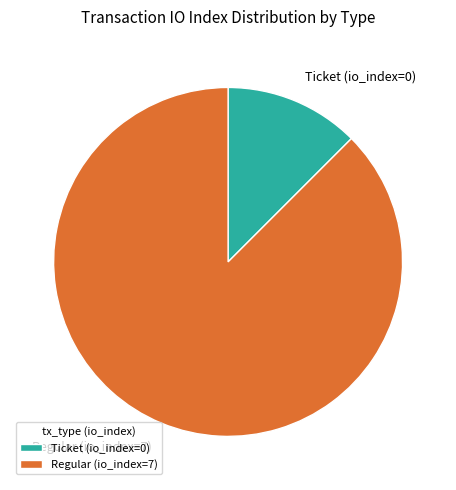

How many slices are in this pie chart?

2